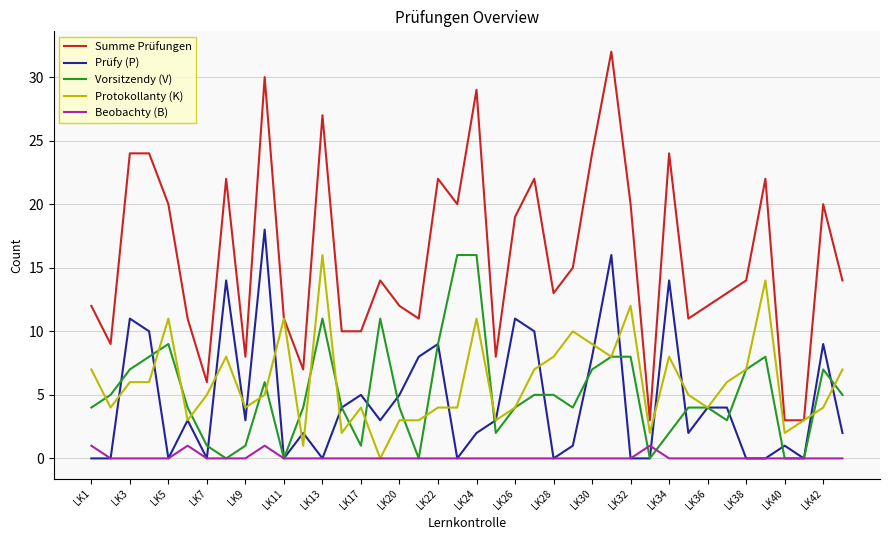

True or false: Beobachty (B) and Summe Prüfungen cross at least once.

False